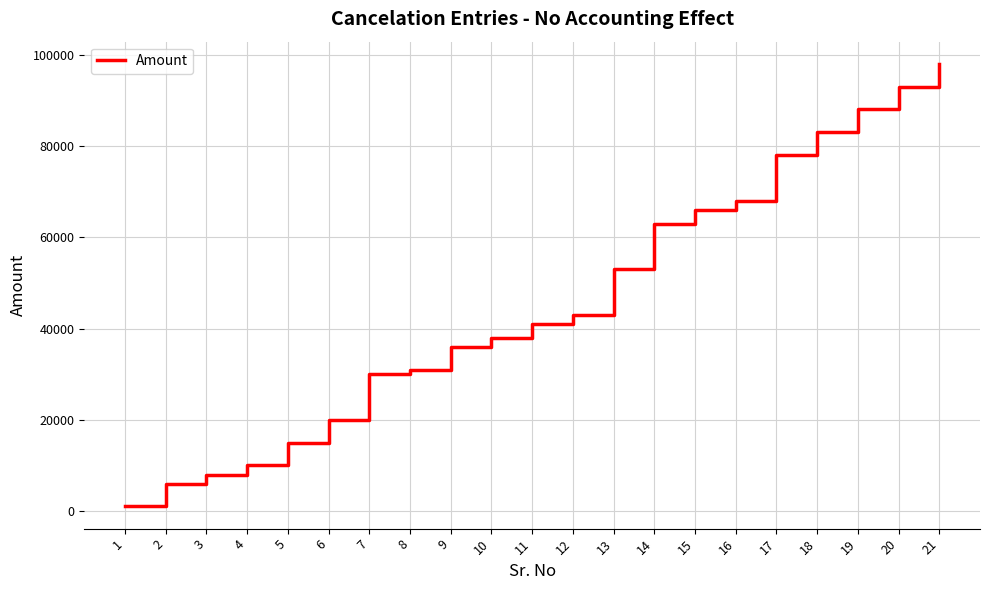

What is the sum of all values?

969000